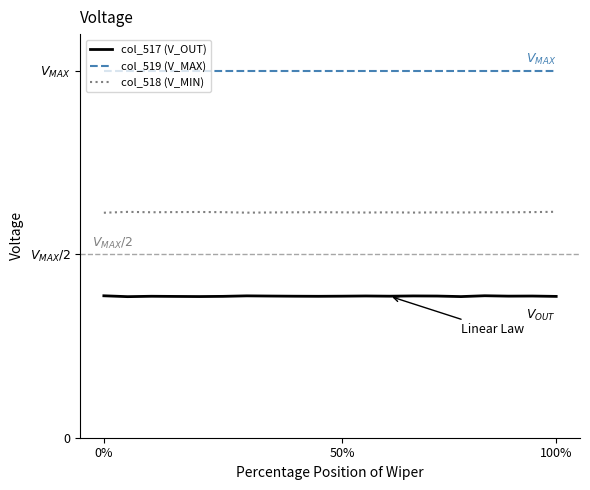

What are all the series names shown in the legend?

col_517 (V_OUT), col_519 (V_MAX), col_518 (V_MIN)